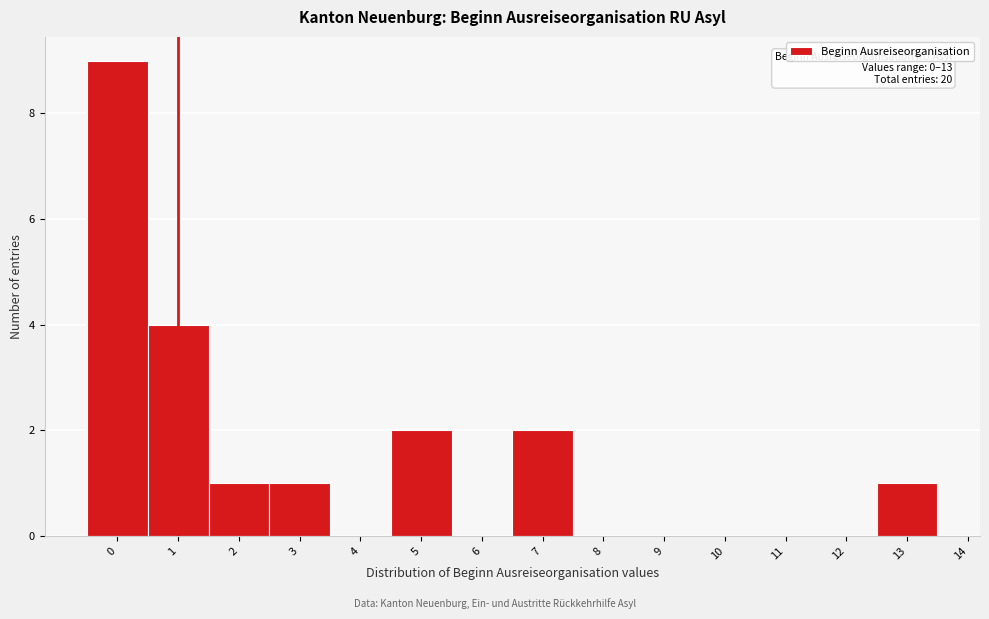

Which range on the x-axis has the tallest bar?

-0.5 to 0.5